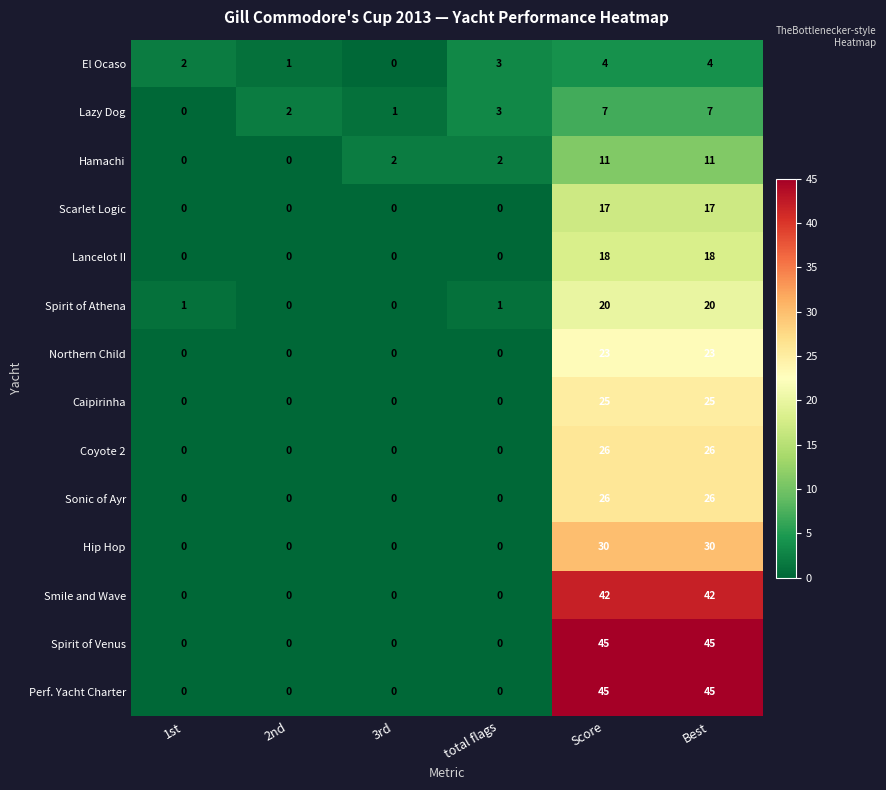

What is the difference between the Spirit of Venus values at Best and 2nd?

45